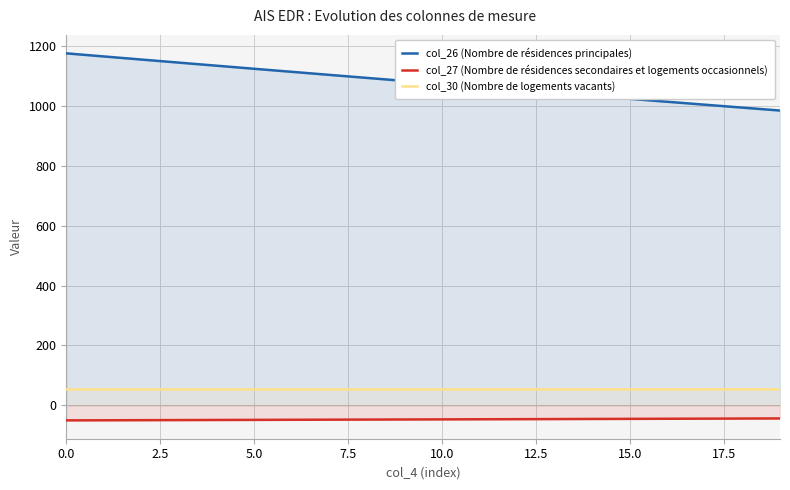

List the series in order of their peak value, lowest first.

col_27 (Nombre de résidences secondaires et logements occasionnels), col_30 (Nombre de logements vacants), col_26 (Nombre de résidences principales)